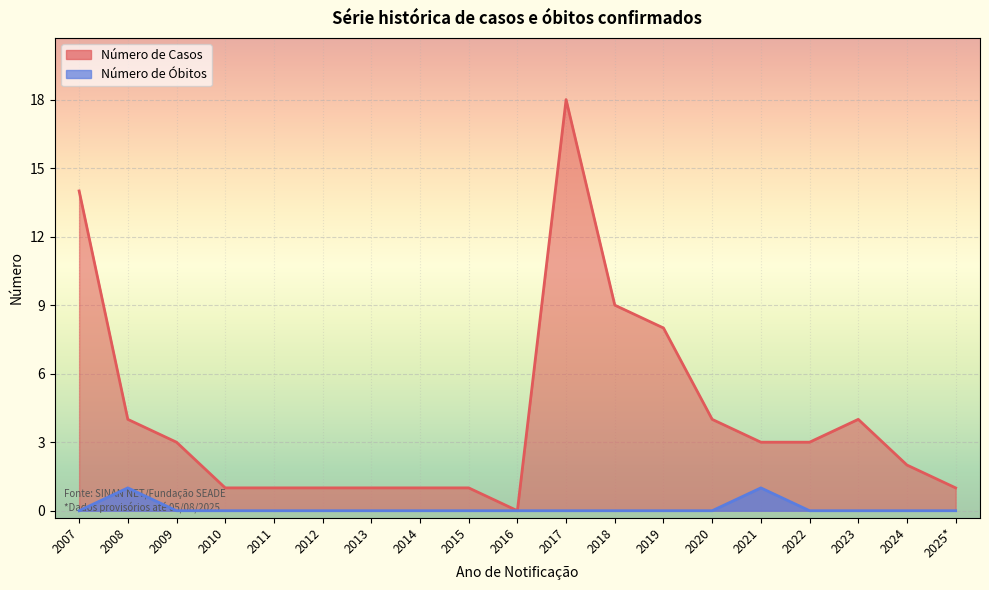

Does the chart display data point markers on the line(s)?

No